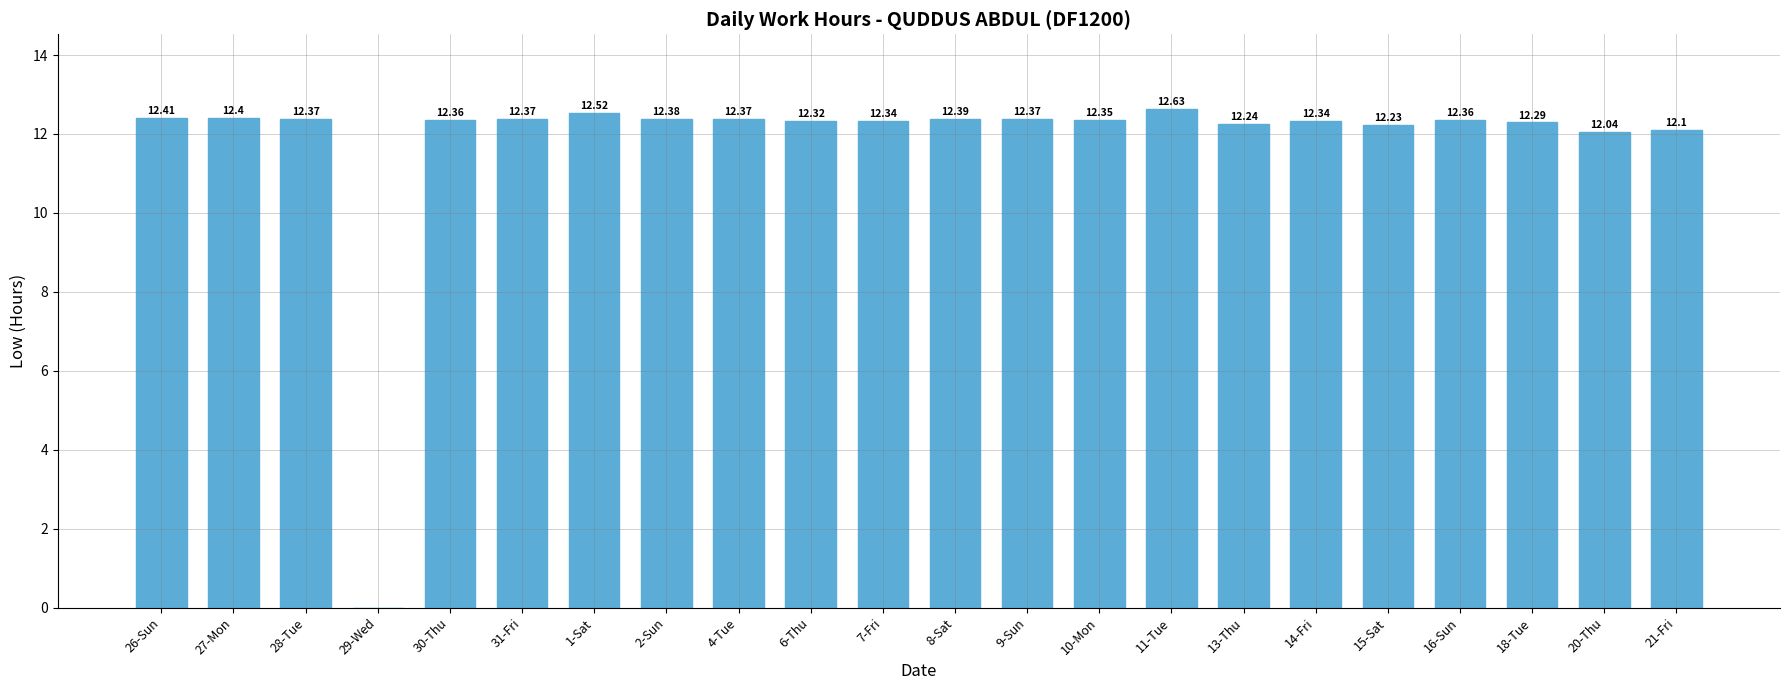

Which has a higher value, 31-Fri or 13-Thu?

31-Fri